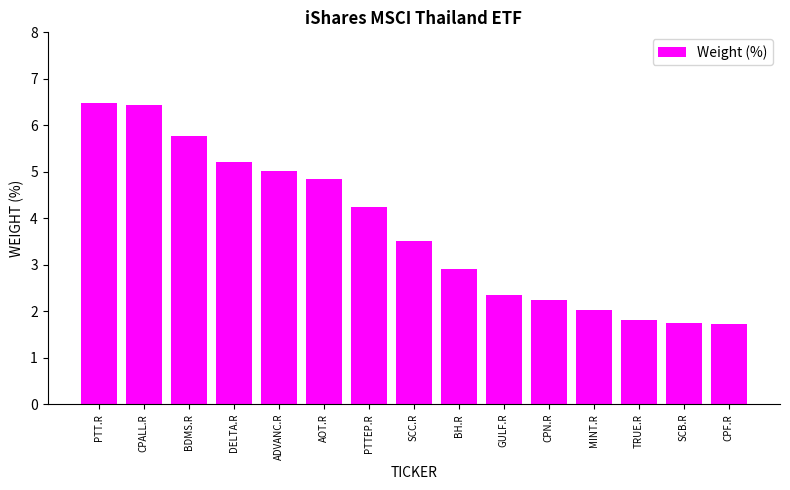

What is the difference between the maximum and minimum values?

4.8